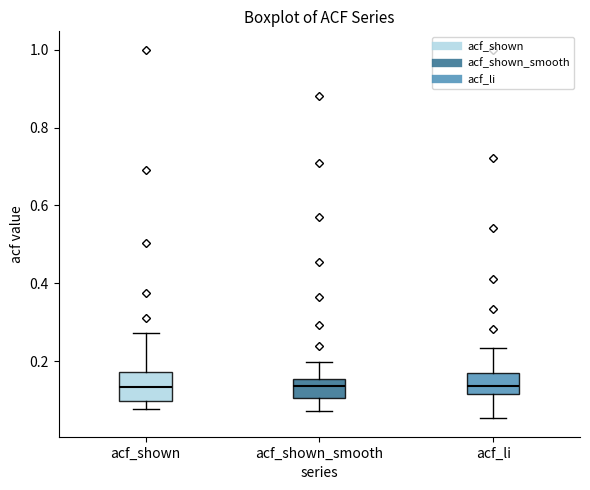

Reading left to right, transcribe this box plot: for each box, give where its median line is, the range the box spans, and where its two whiskers end, as read against the y-axis. The values are not printed on the chart, so give them approximately, as read against the axis.

acf_shown: median 0.14, box 0.10 to 0.18, whiskers 0.08 to 0.28
acf_shown_smooth: median 0.14, box 0.10 to 0.16, whiskers 0.08 to 0.20
acf_li: median 0.14, box 0.12 to 0.16, whiskers 0.06 to 0.24